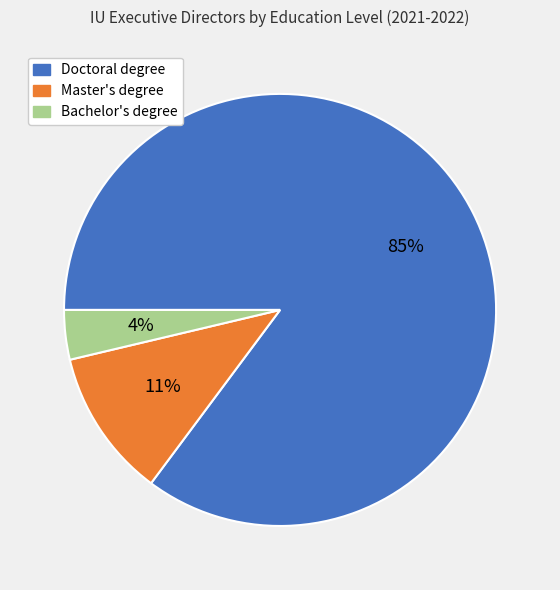

To the nearest percent, what is the difference between the largest and smallest slice percentages?

81%